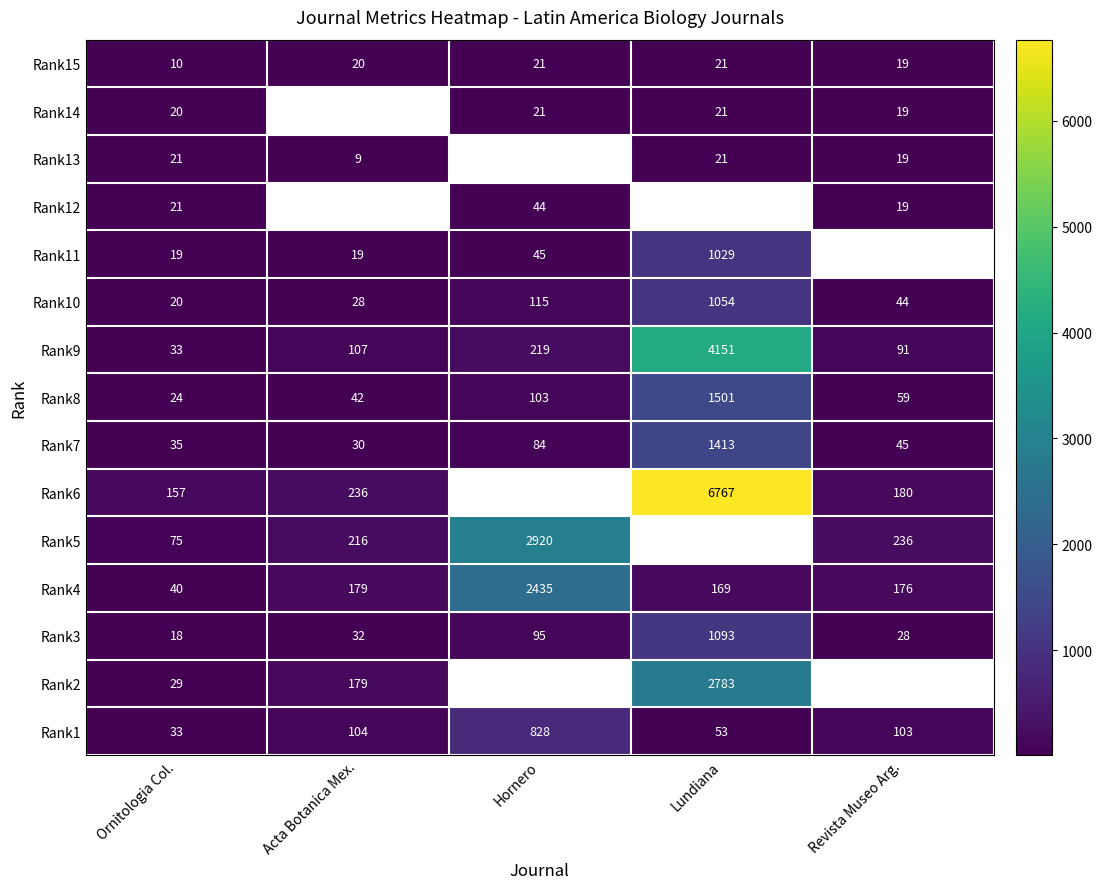

True or false: Rank15 has a value of 21 at Lundiana.

True